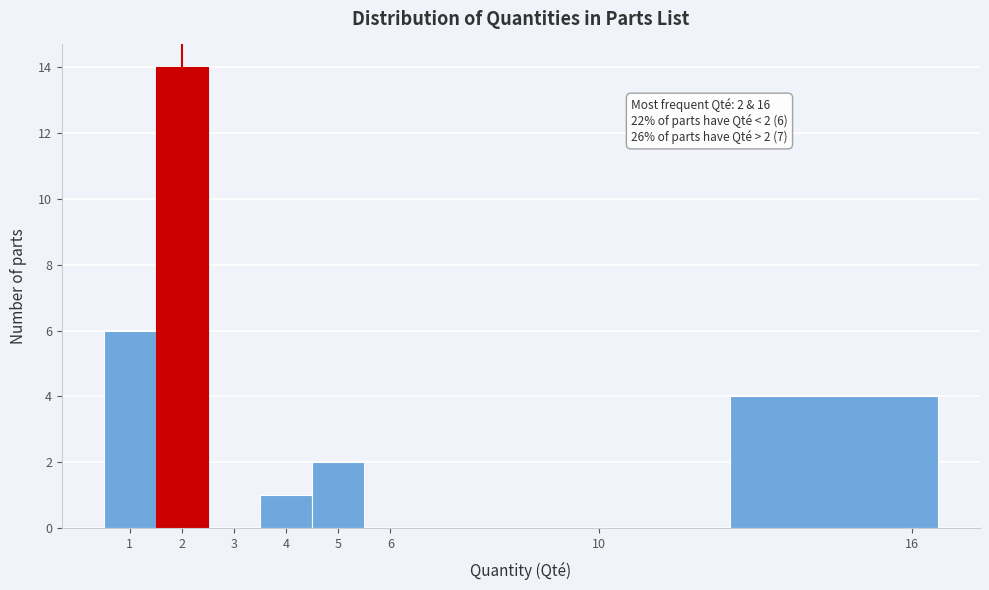

Over which range of the x-axis is the bar tallest?

1.5 to 2.5